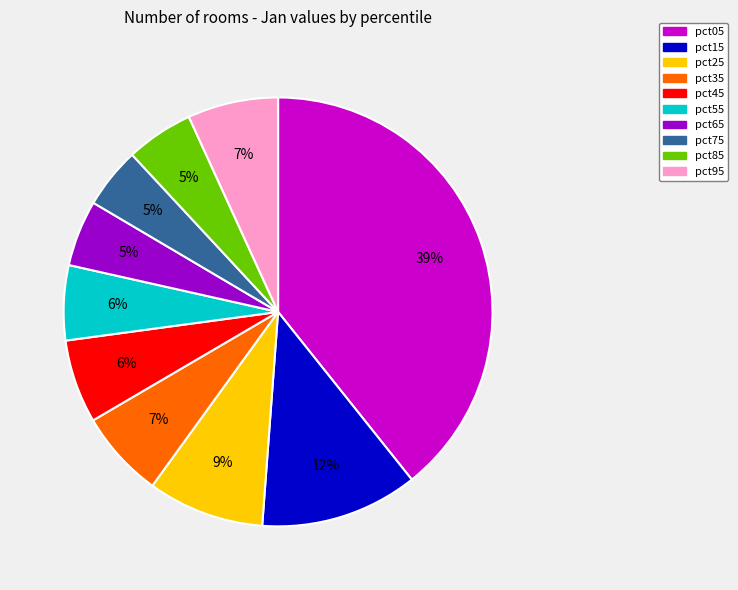

Approximately how many times larger is the value at pct45 compared to pct15?

0.5